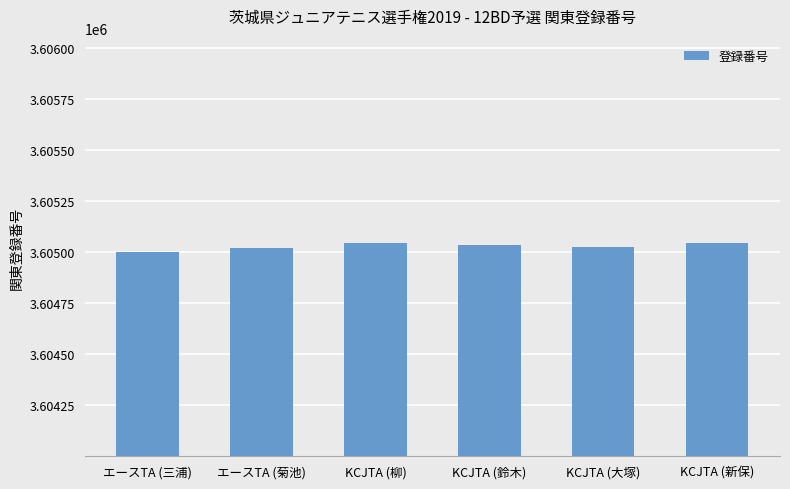

What is the sum of all values?

21630180